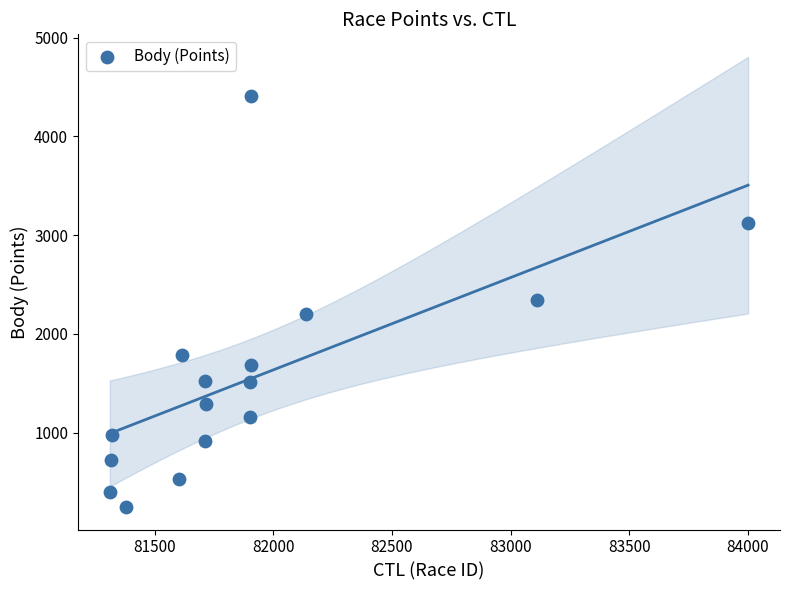

What is the range of Y values (max minus min)?

4157